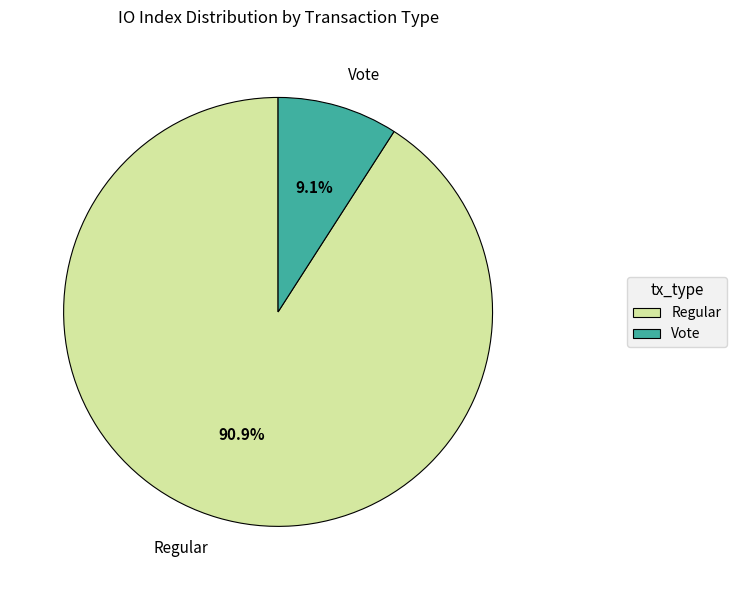

Do Regular and Vote together represent more than half of the pie?

Yes